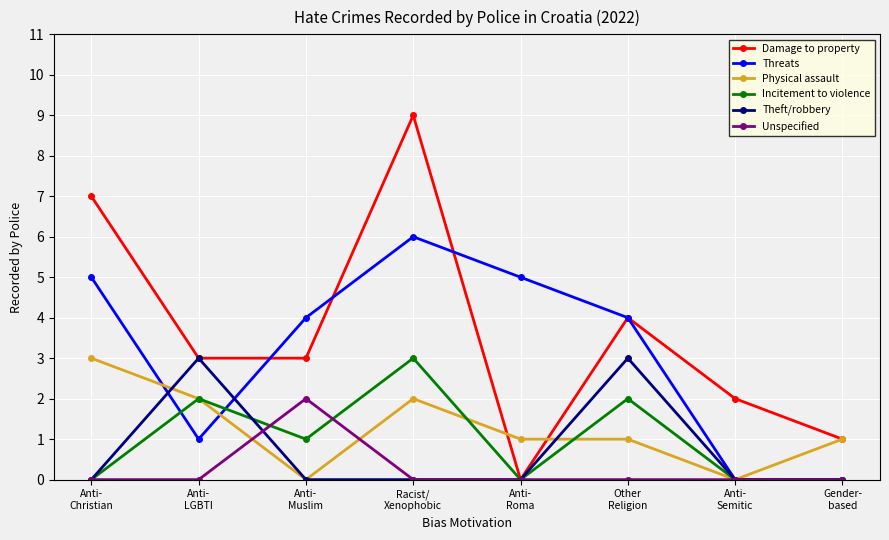

Reading left to right, list all the values displayed in this chart.

Damage to property: 7	3	3	9	0	4	2	1
Threats: 5	1	4	6	5	4	0	0
Physical assault: 3	2	0	2	1	1	0	1
Incitement to violence: 0	2	1	3	0	2	0	0
Theft/robbery: 0	3	0	0	0	3	0	0
Unspecified: 0	0	2	0	0	0	0	0